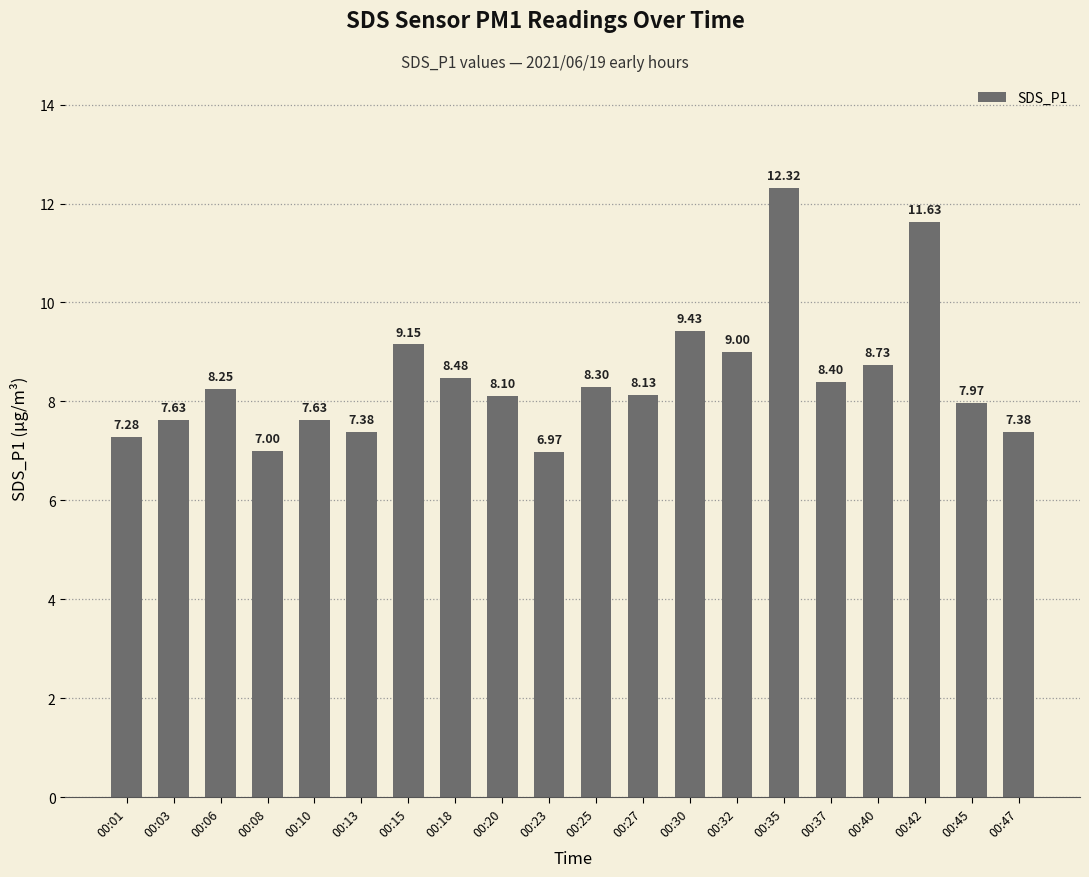

What is the ratio of the value at 00:25 to the value at 00:20?

1.0